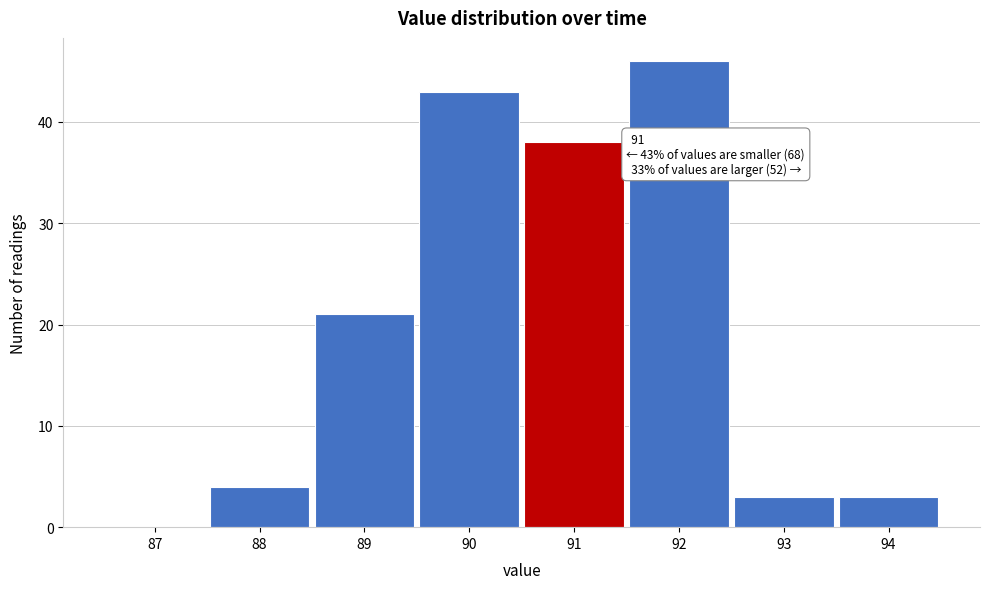

Over which range of the x-axis is the bar tallest?

91.5 to 92.5